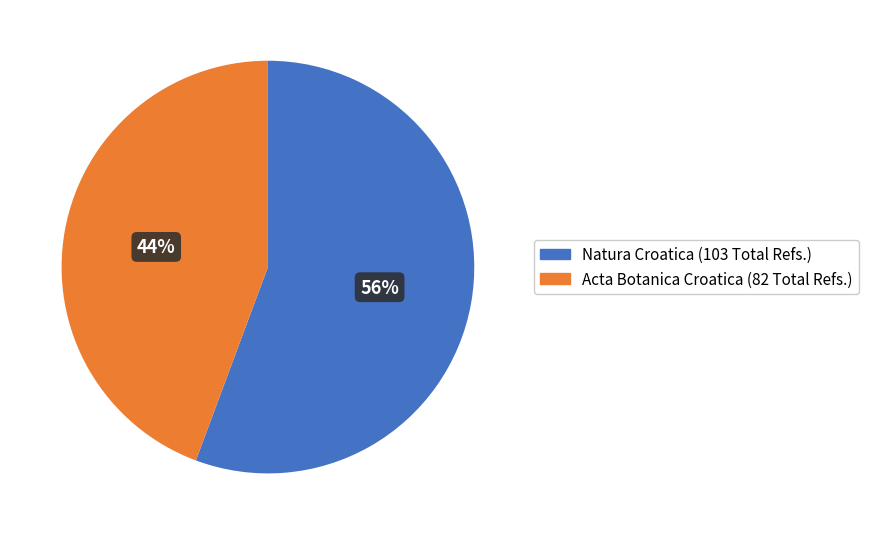

What is the largest slice in the pie chart?

Natura Croatica (103 Total Refs.)